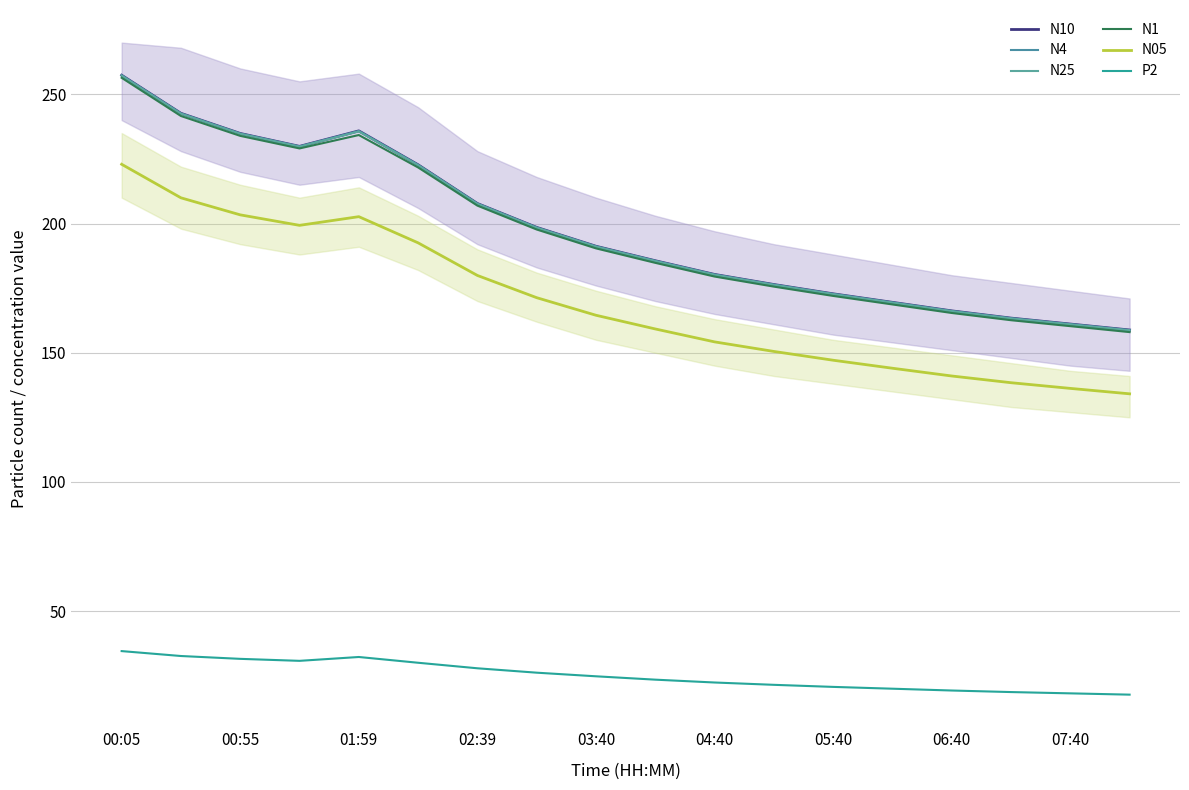

What is the minimum value for N4?

158.8